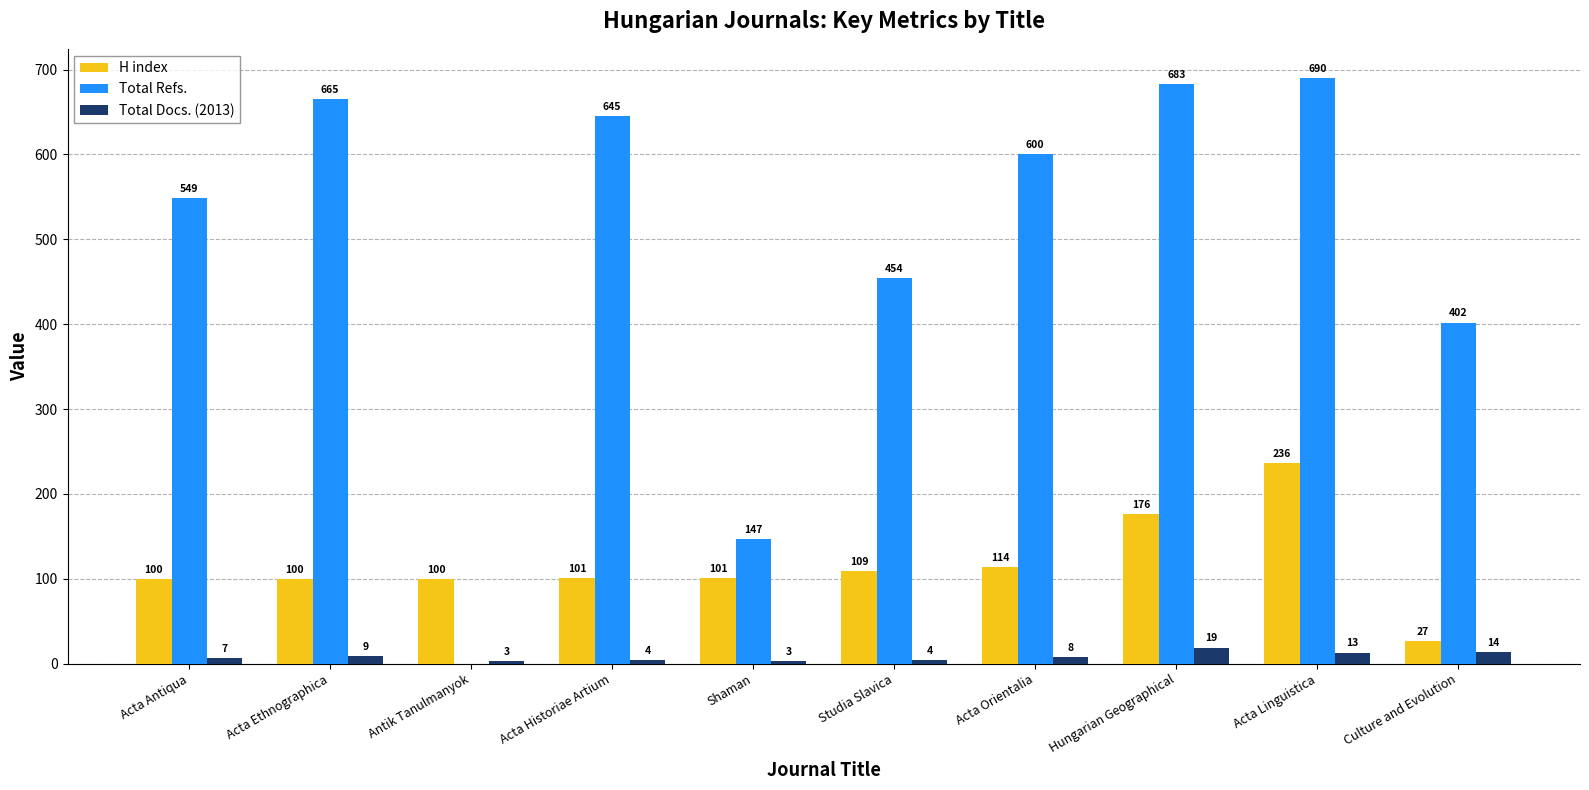

How many groups of bars are there?

10